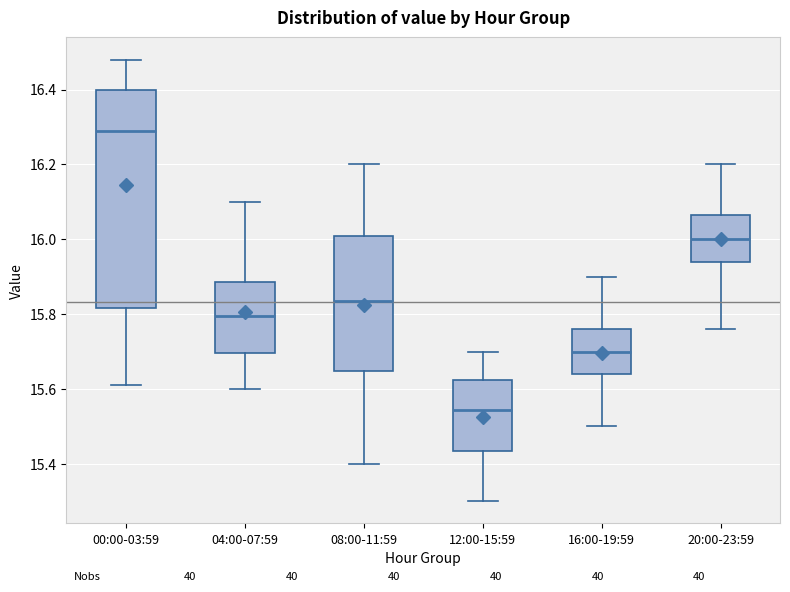

Where does the median line of the box for 04:00-07:59 sit on the y-axis? The values are not printed on the chart, so give them approximately, as read against the axis.

15.80